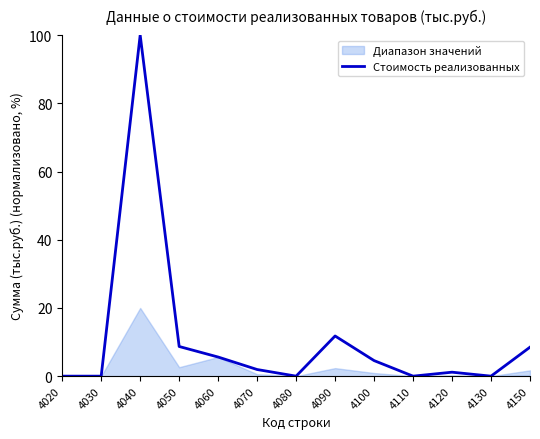

At which category does the data reach its first local valley?

4080